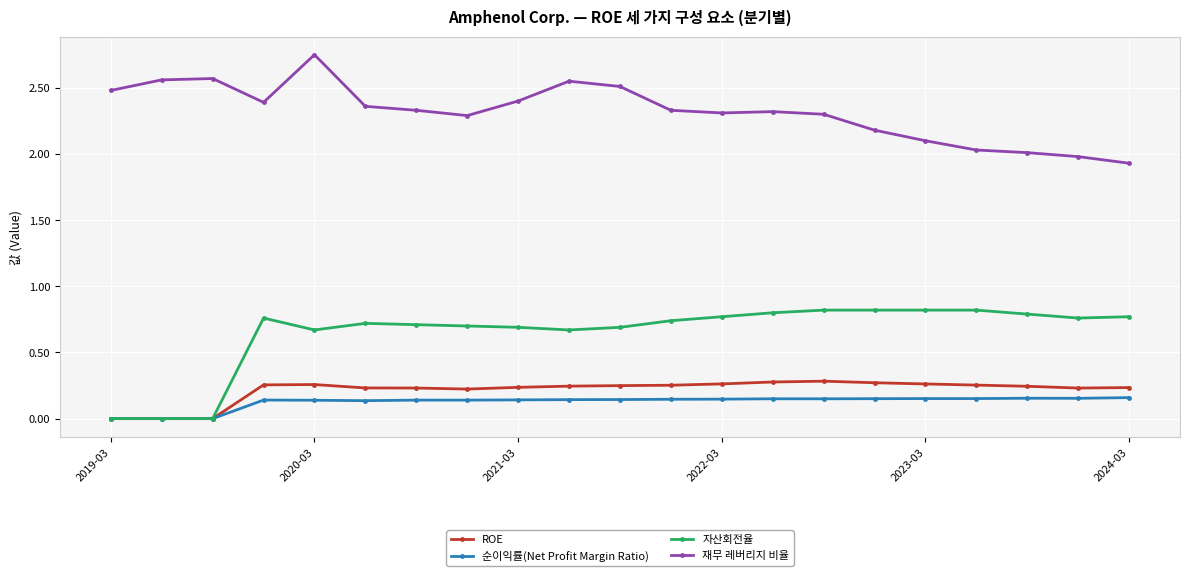

True or false: 자산회전율 and 재무 레버리지 비율 cross at least once.

False